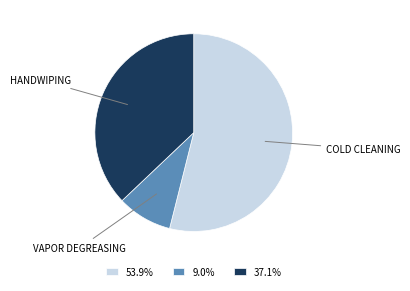

Does any single category account for the majority?

Yes